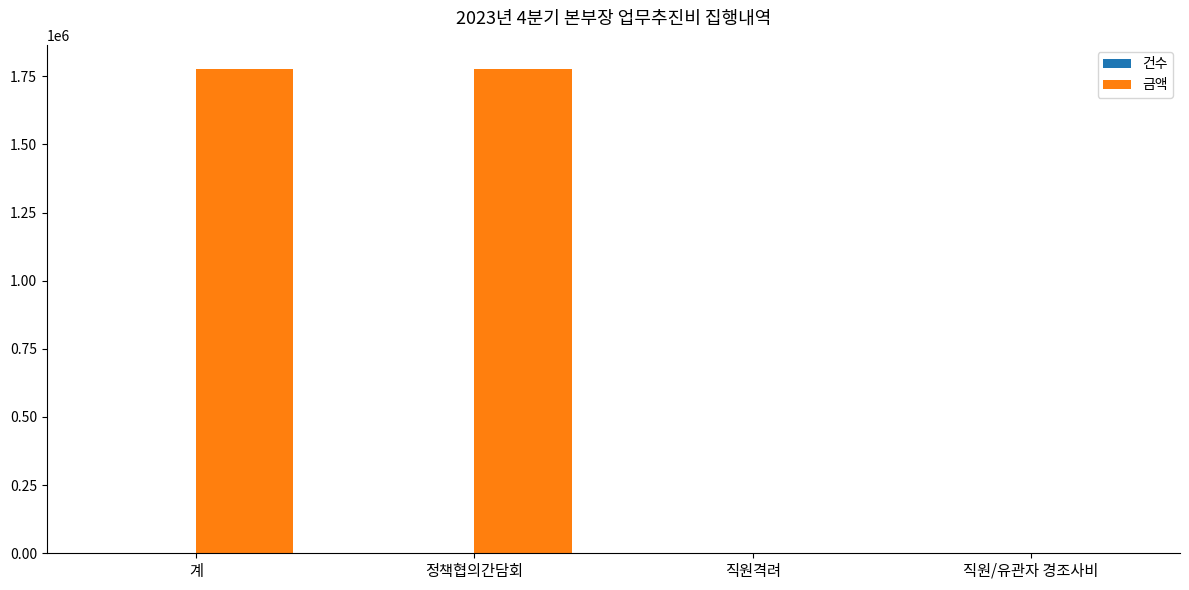

Is it true that 금액 equals 1776500 at 정책협의간담회?

True